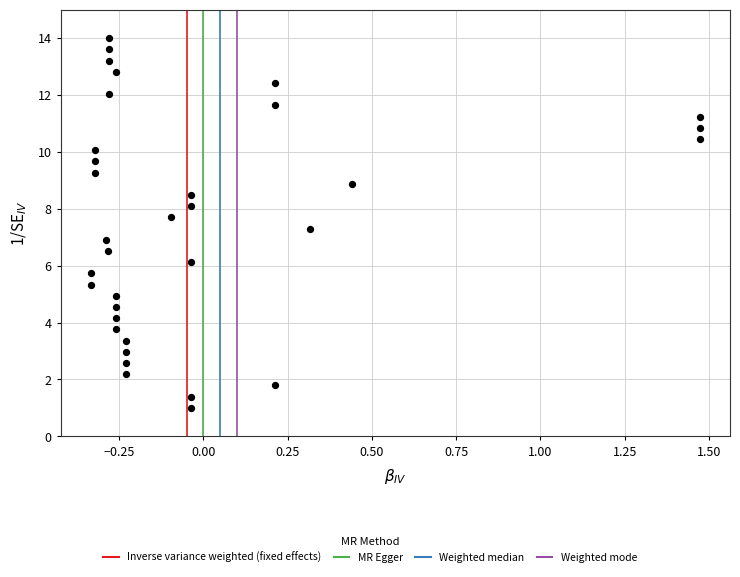

What is the range of Y values (max minus min)?

13.0